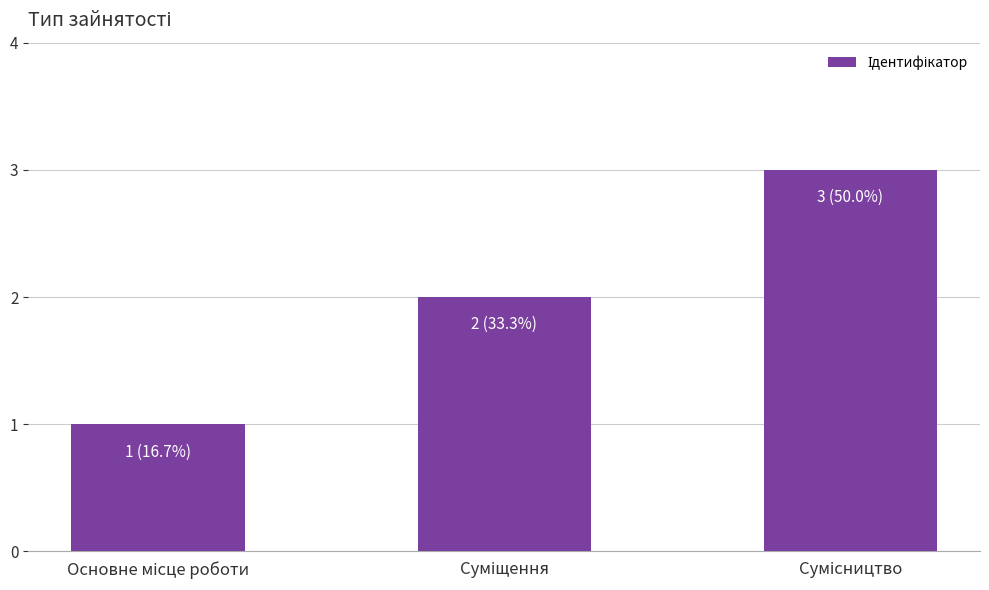

What is the sum of all values?

6